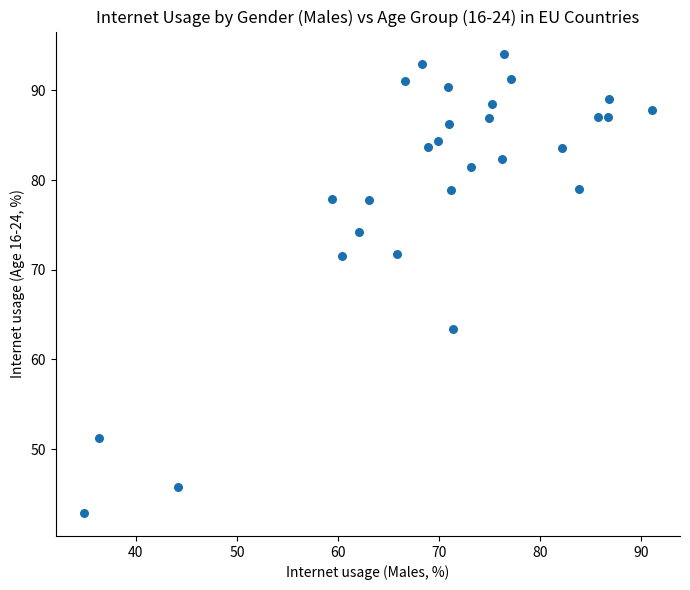

What is the range of Y values (max minus min)?

51.1